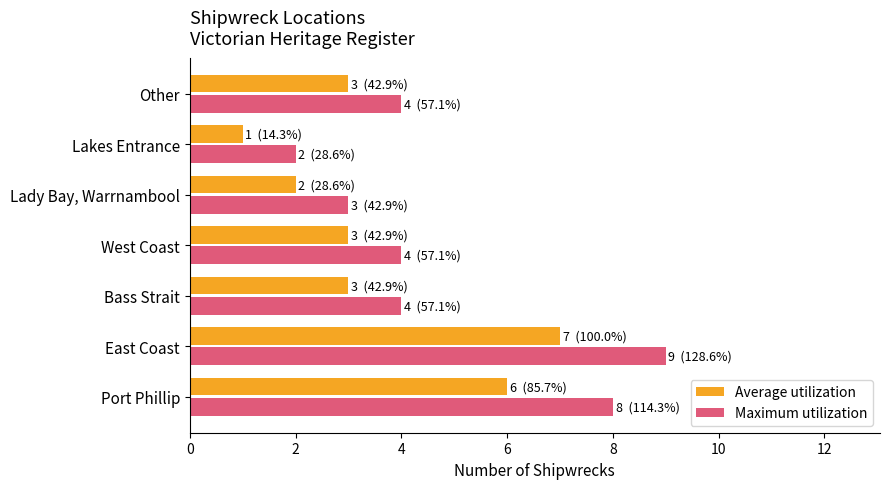

What is the sum of all Average utilization values?

25